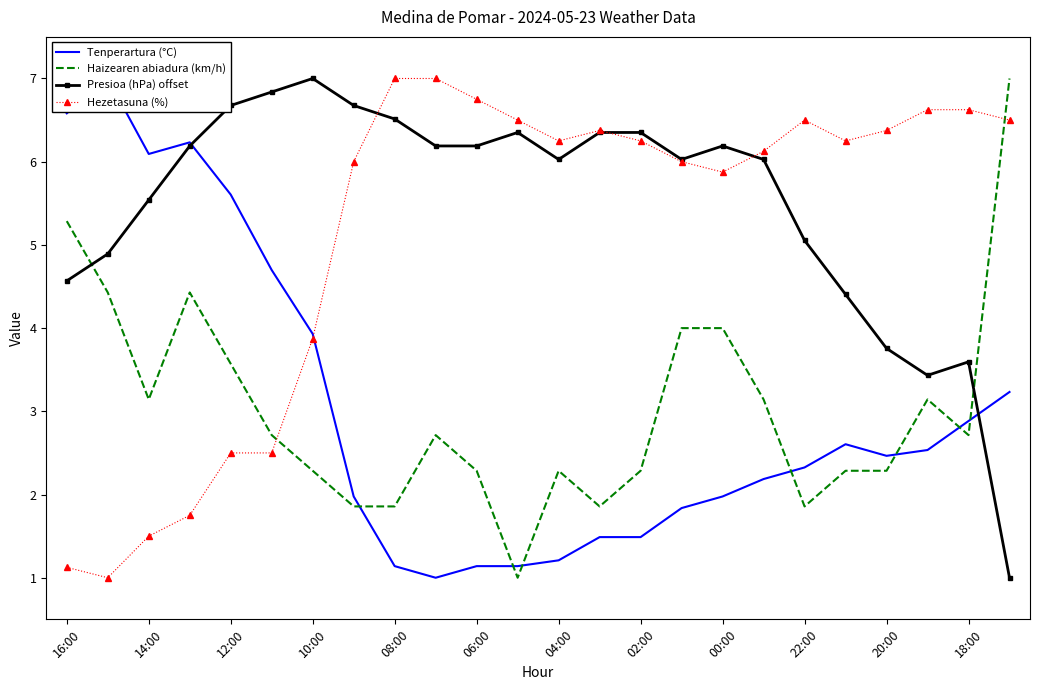

True or false: Haizearen abiadura (km/h) and Tenperartura (°C) cross at least once.

True